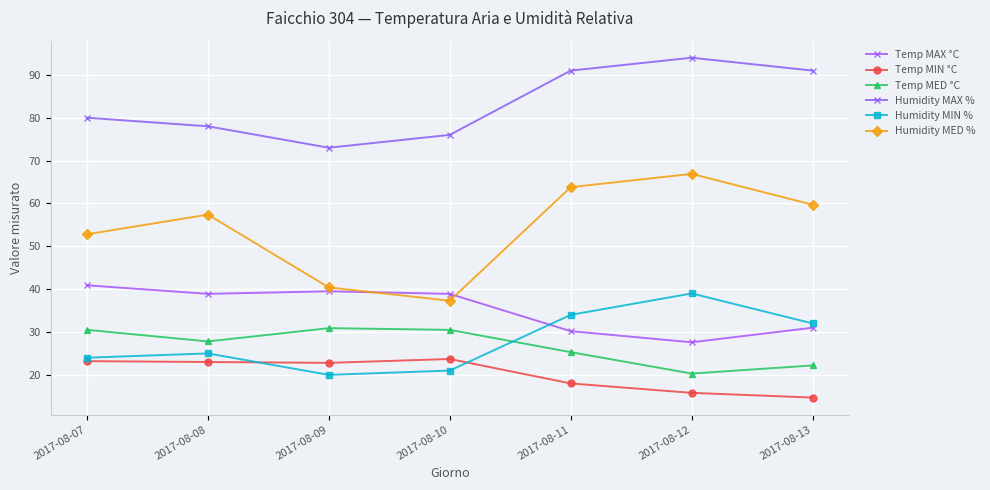

Which has a higher value, 2017-08-11 or 2017-08-08?

2017-08-08